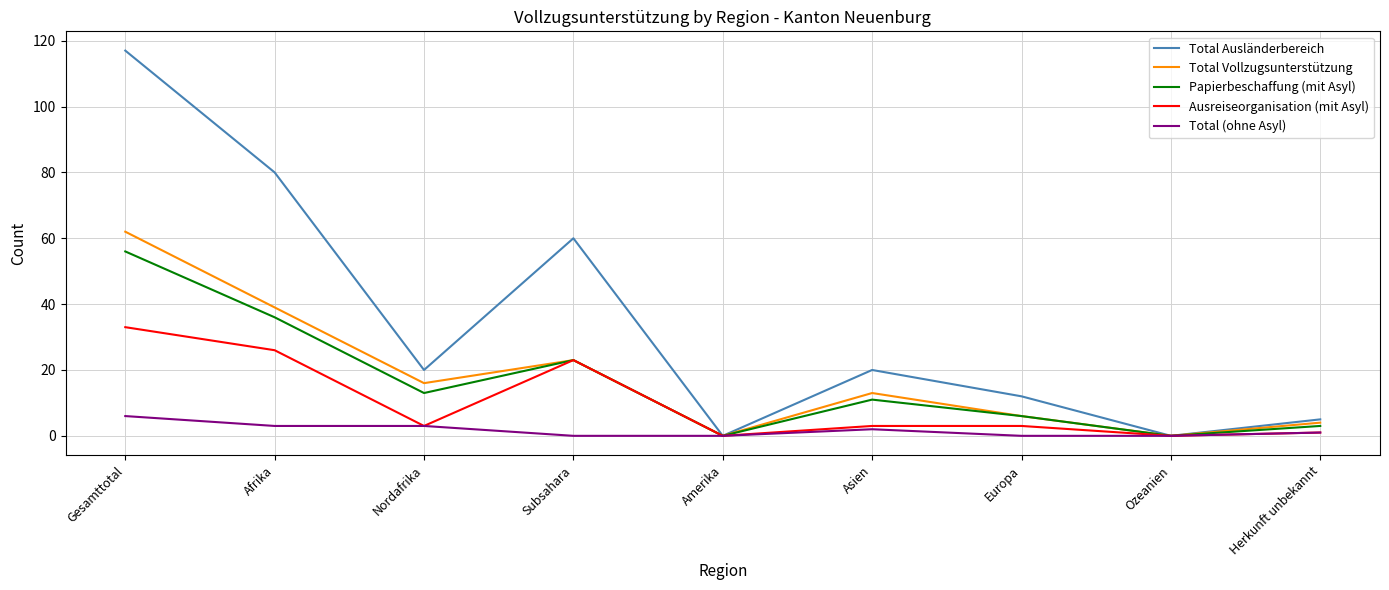

List the series in order of their peak value, lowest first.

Total (ohne Asyl), Ausreiseorganisation (mit Asyl), Papierbeschaffung (mit Asyl), Total Vollzugsunterstützung, Total Ausländerbereich